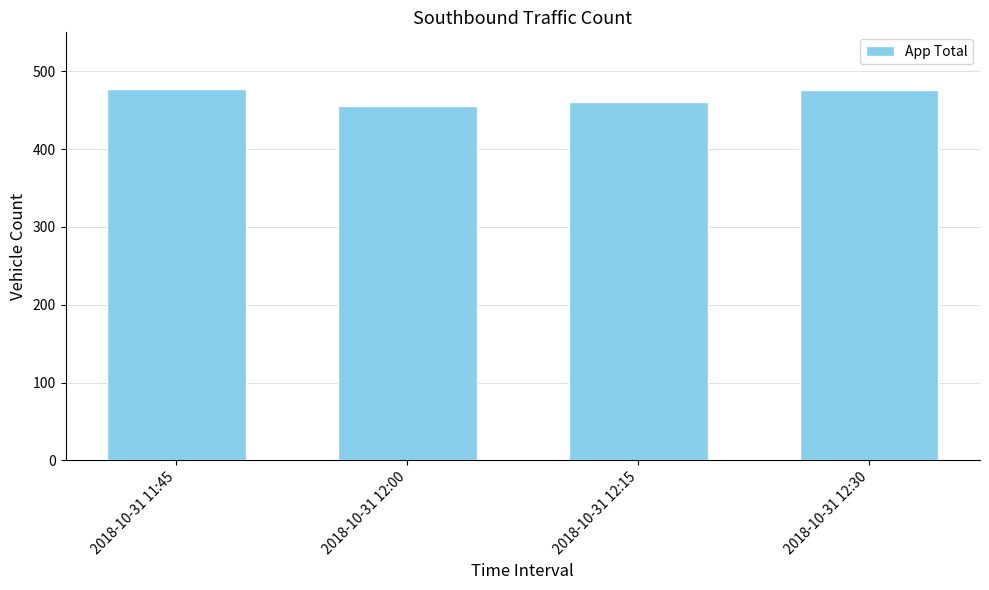

What is the smallest value displayed?

456